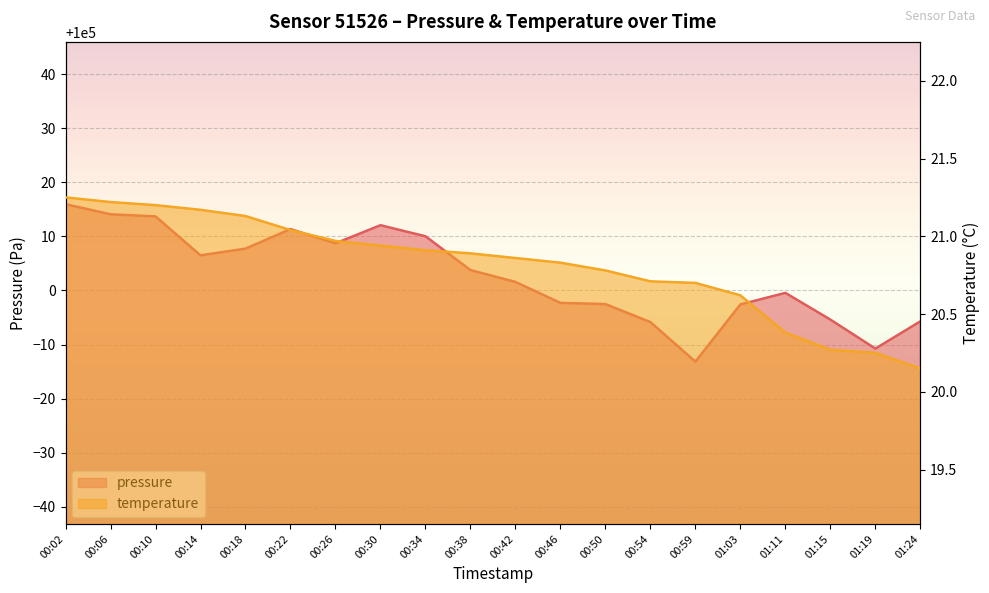

Reading left to right, extract all data points from this chart.

pressure: 100015.9	100014.1	100013.7	100006.5	100007.7	100011.3	100008.7	100012.1	100010.0	100003.8	100001.6	99997.7	99997.5	99994.1	99986.8	99997.4	99999.6	99994.6	99989.2	99994.3
temperature: 21.2	21.2	21.2	21.2	21.1	21.0	21.0	20.9	20.9	20.9	20.9	20.8	20.8	20.7	20.7	20.6	20.4	20.3	20.2	20.1